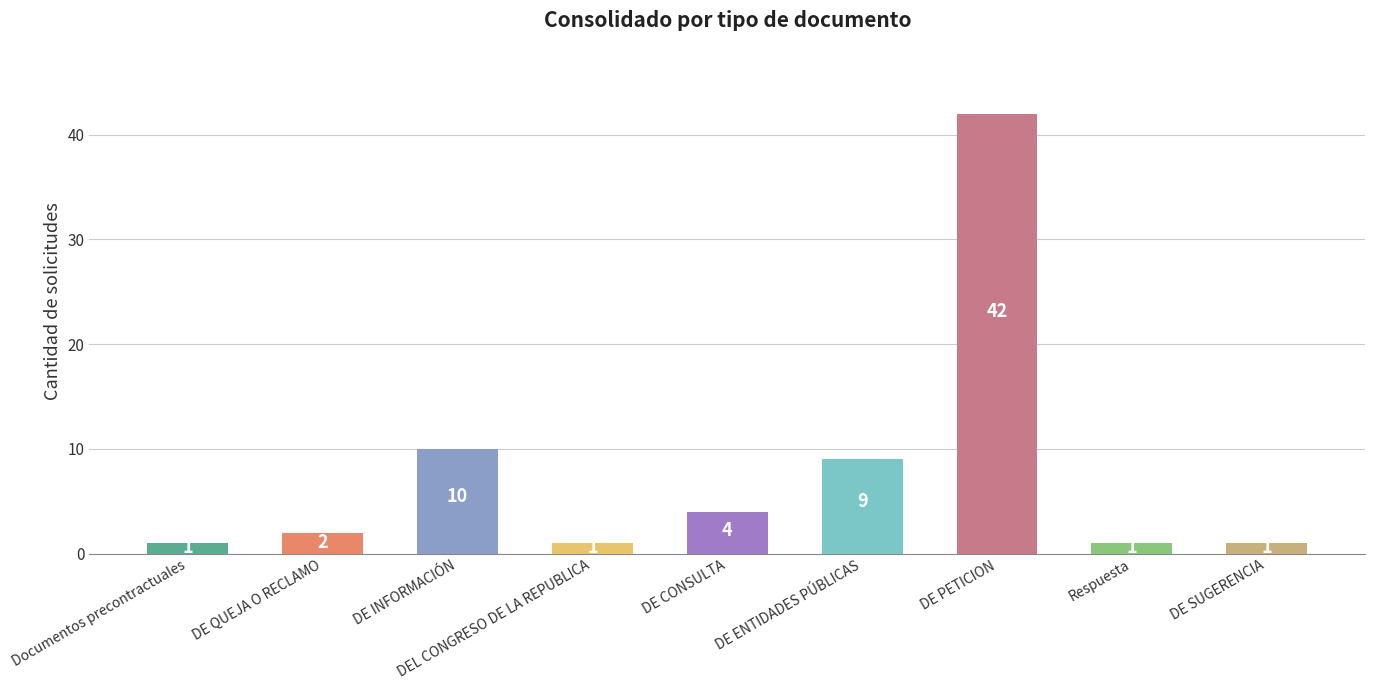

What position from the left is Documentos precontractuales?

1